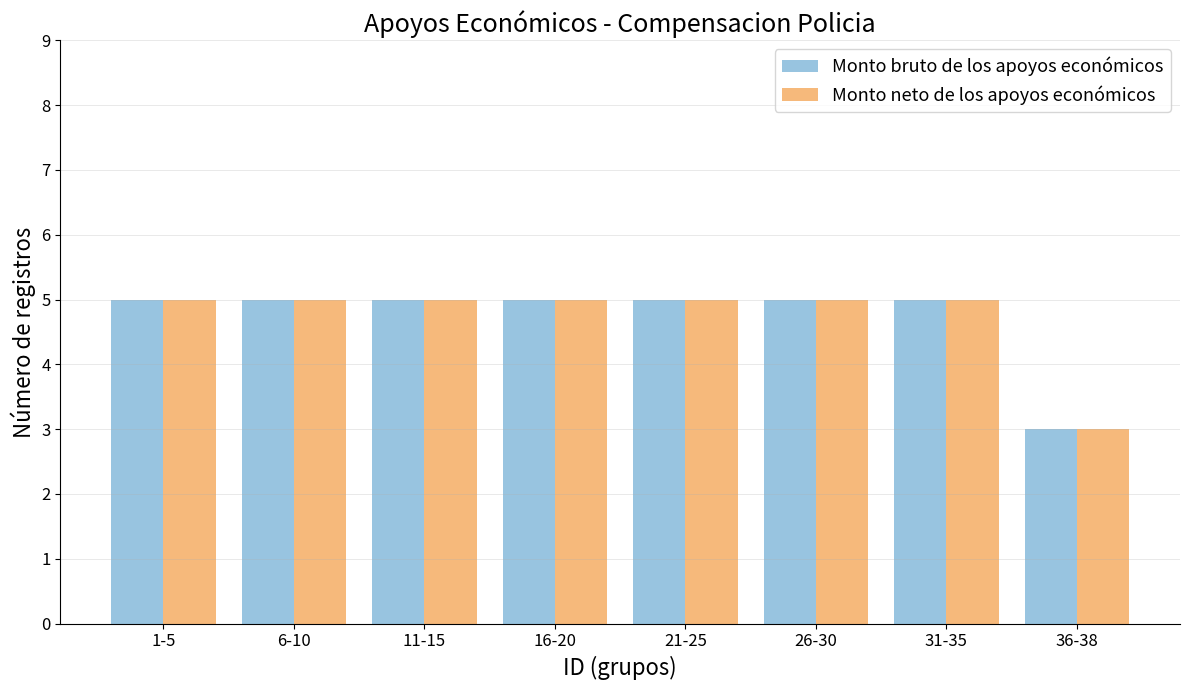

What is the total value across all series at 11-15?

10